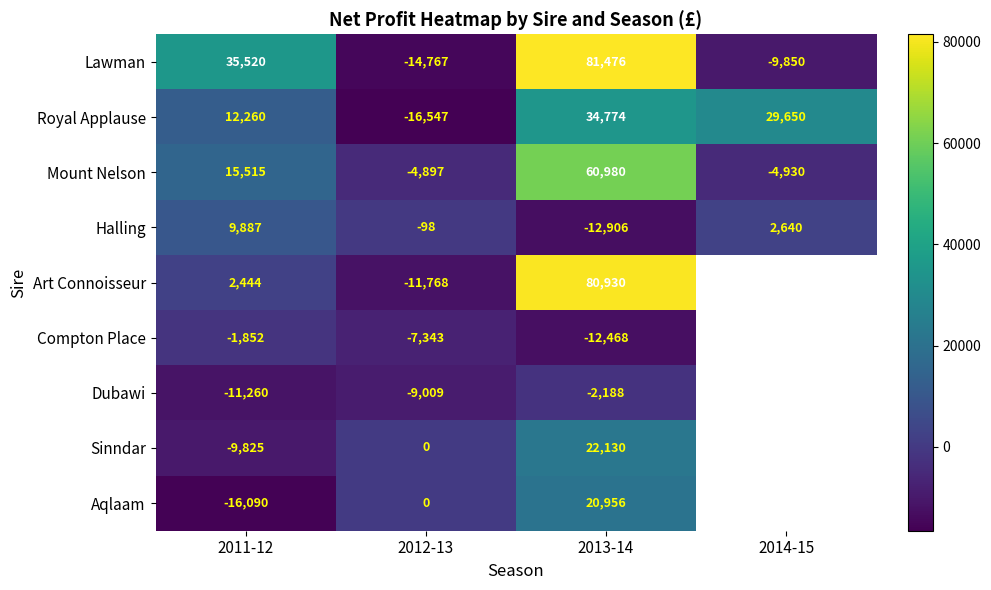

Is it true that Royal Applause equals 14541 at 2014-15?

False